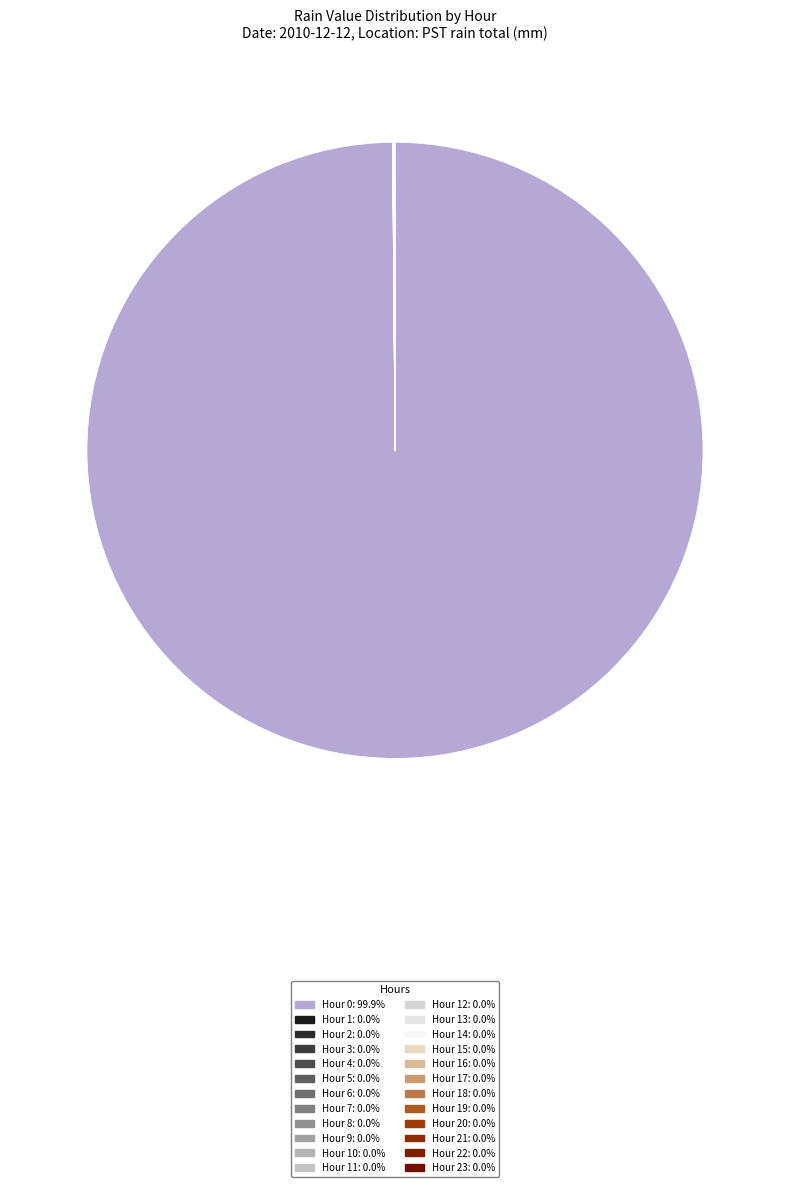

To the nearest percent, what is the average slice percentage?

4%